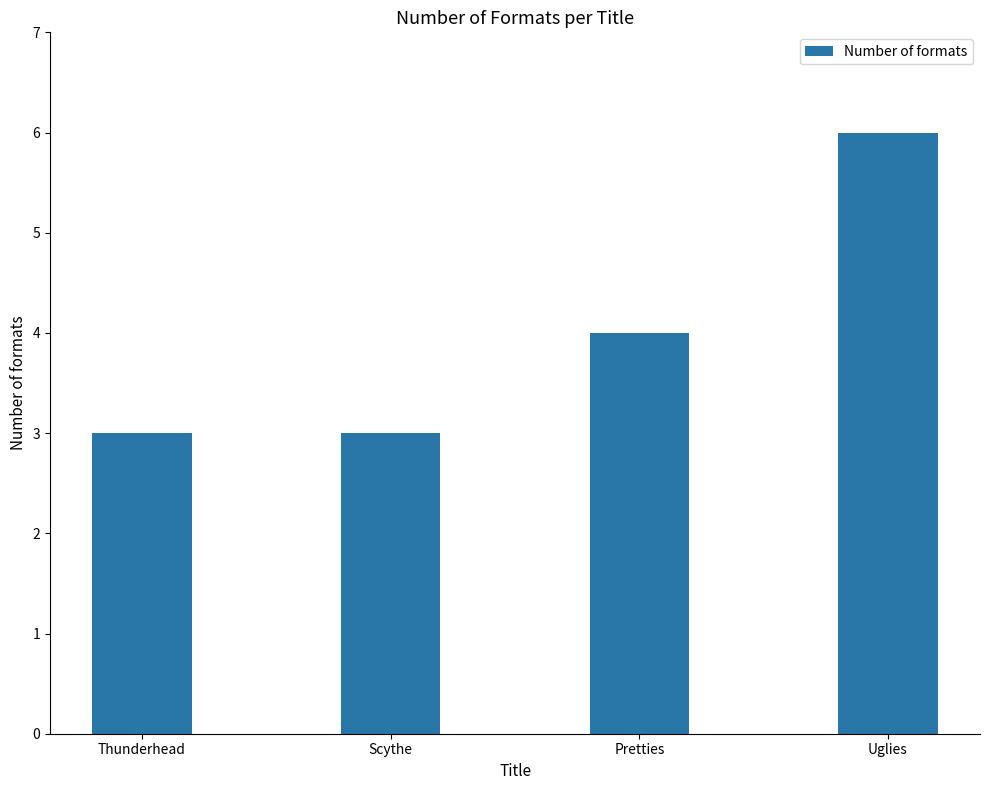

What position from the left is Scythe?

2